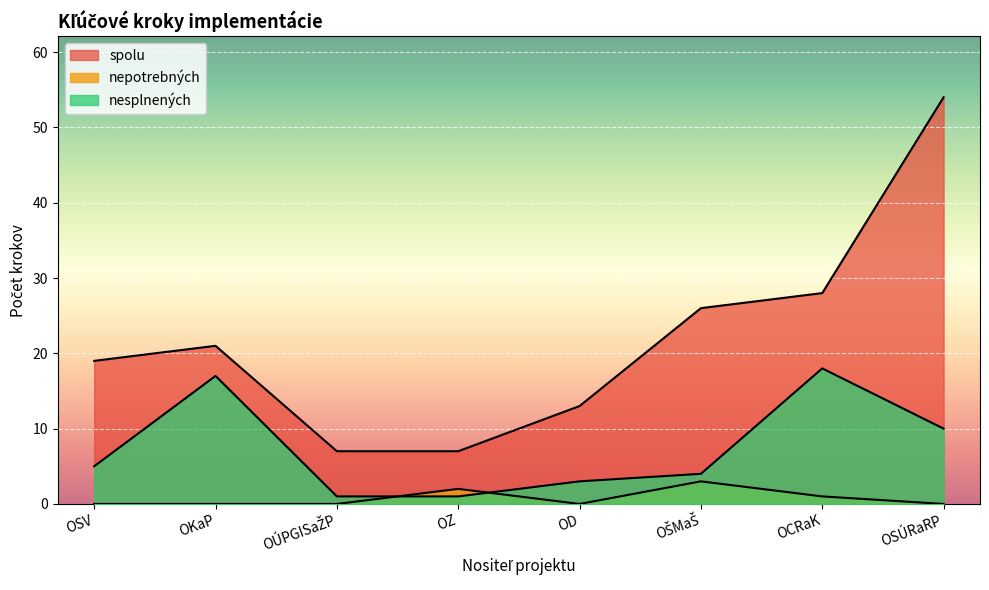

Which series has the largest range (max minus min)?

spolu